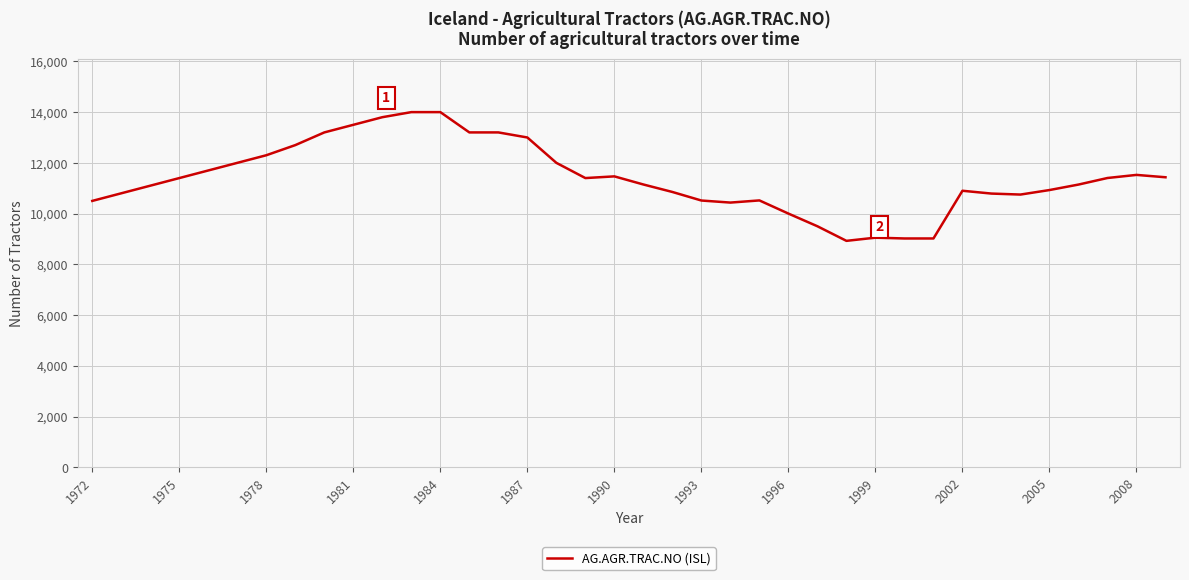

What is the minimum value shown in the chart?

8925